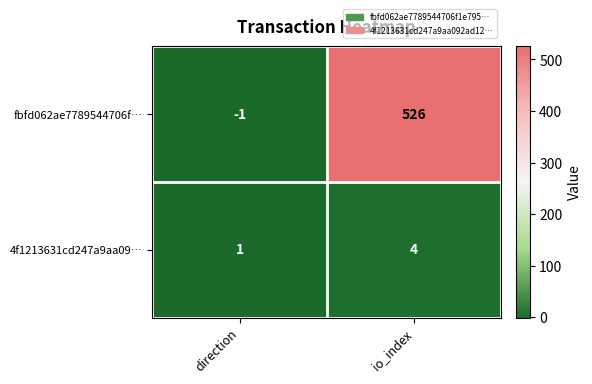

Reading left to right, extract all data points from this chart.

fbfd062ae7789544706f…: -1	526
4f1213631cd247a9aa09…: 1	4